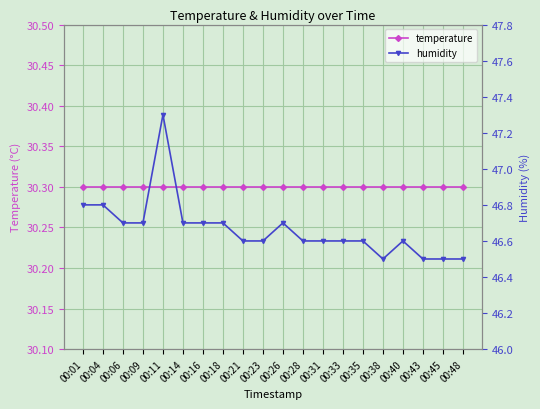

Is it true that humidity equals 46.6 at 00:28?

True